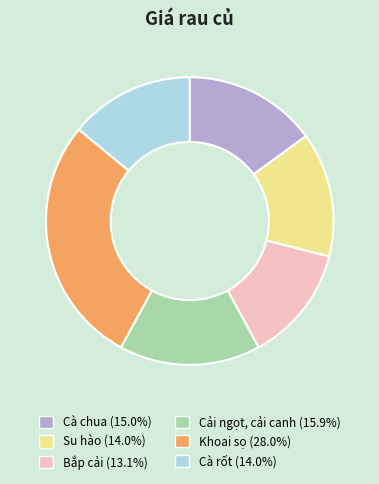

How many segments does this pie chart have?

6